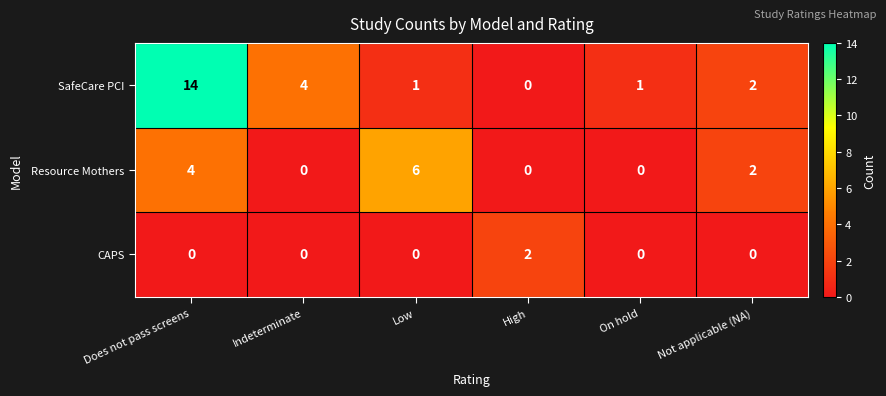

Is it true that Resource Mothers equals 4 at Indeterminate?

False